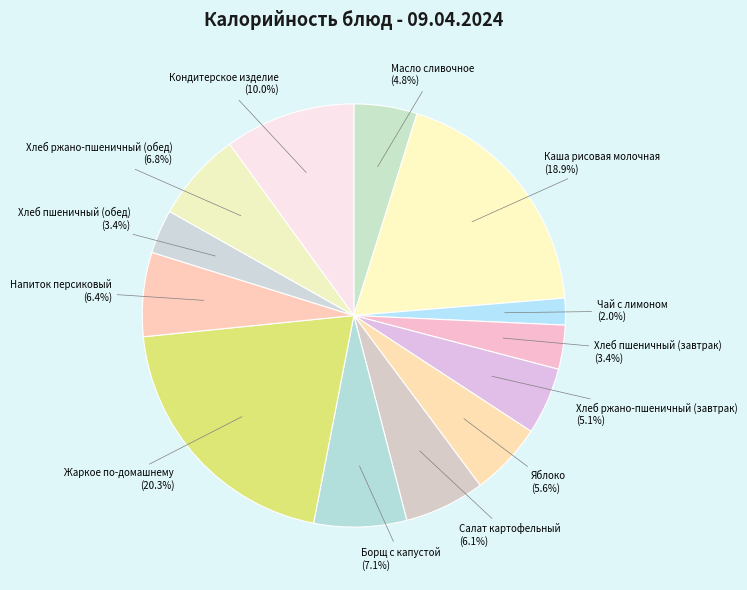

What portion of the pie excludes Хлеб пшеничный (завтрак)?

96.6%